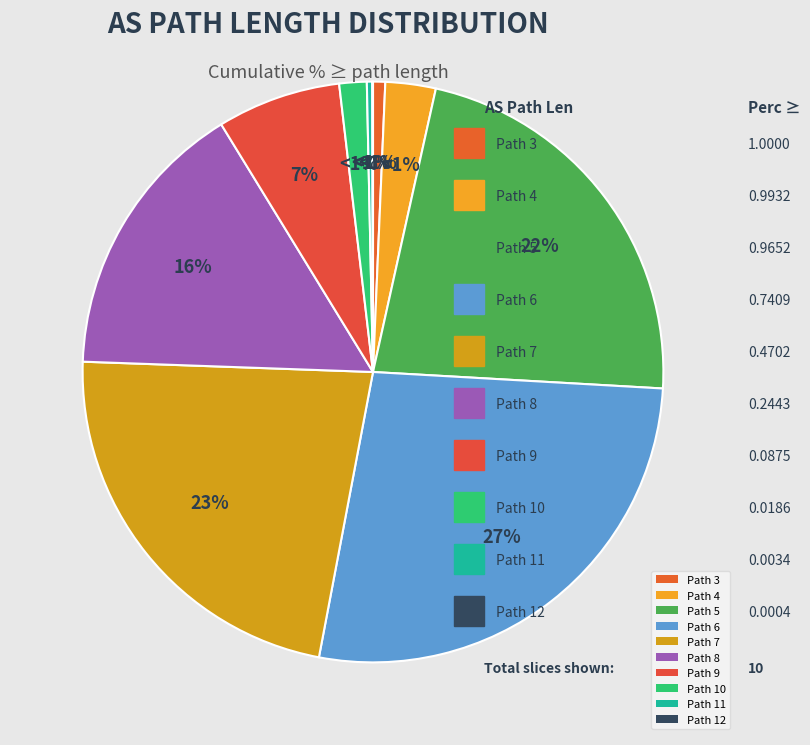

What is the change in value from 7 to 8?

-0.2